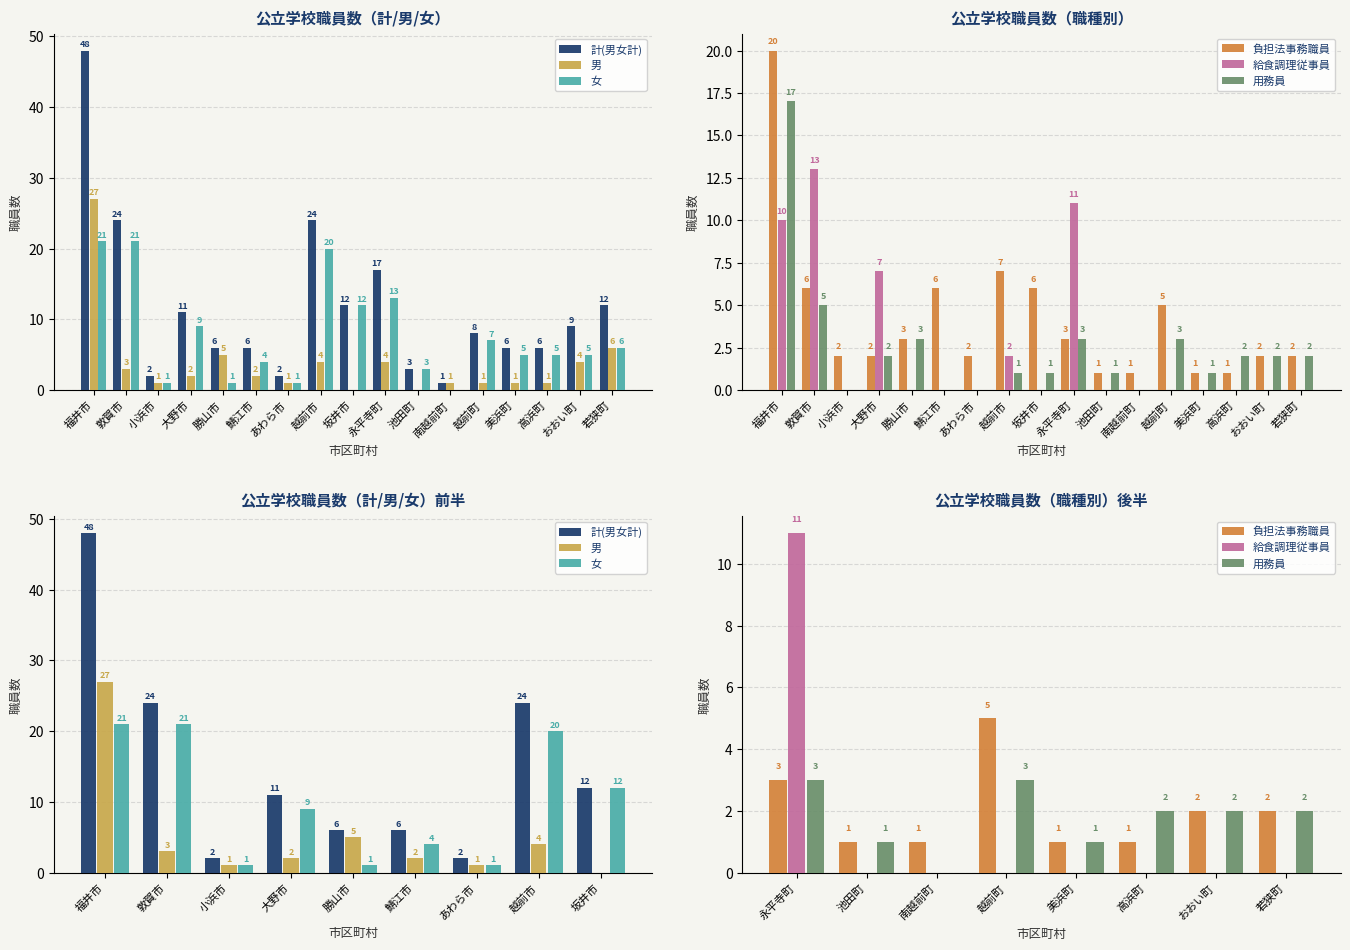

Count the number of data series in this chart.

6